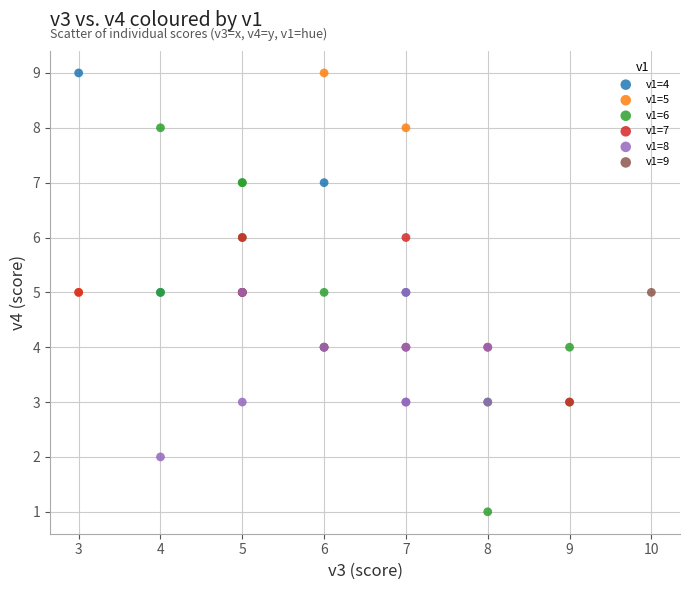

What are all the series names shown in the legend?

v1=4, v1=5, v1=6, v1=7, v1=8, v1=9